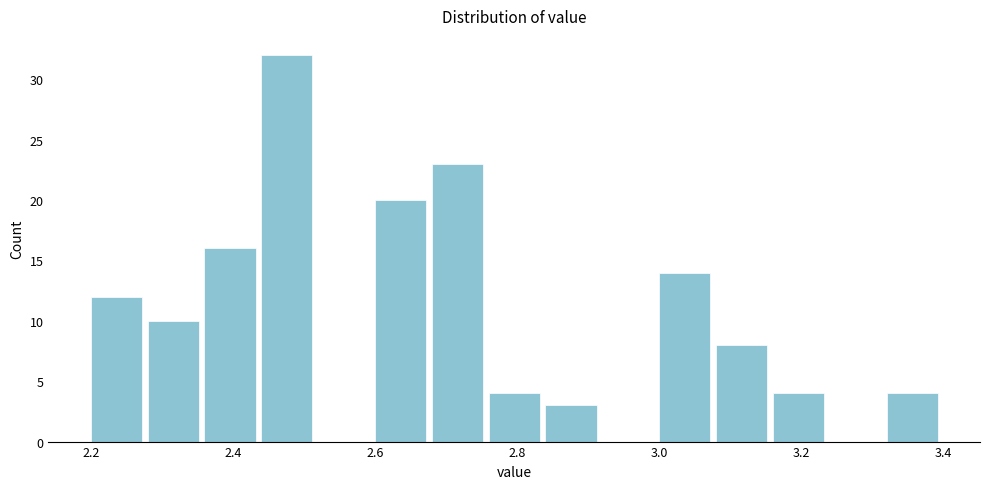

Reading left to right, transcribe this chart: for each bar, give the range it covers on the x-axis and its height. The values are not printed on the chart, so give them approximately, as read against the axis.

2.20 to 2.28: 12
2.28 to 2.36: 10
2.36 to 2.44: 16
2.44 to 2.52: 32
2.52 to 2.60: 0
2.60 to 2.68: 20
2.68 to 2.76: 23
2.76 to 2.84: 4
2.84 to 2.92: 3
2.92 to 3.00: 0
3.00 to 3.08: 14
3.08 to 3.16: 8
3.16 to 3.24: 4
3.24 to 3.32: 0
3.32 to 3.40: 4